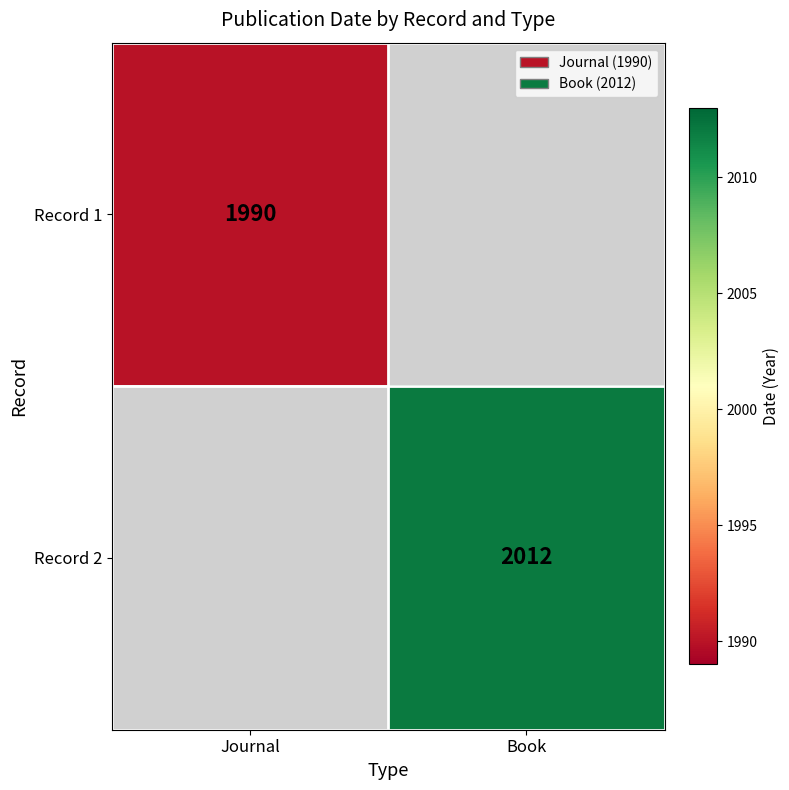

Is the value of Record 2 at Book greater than the value of Record 1 at Journal?

Yes